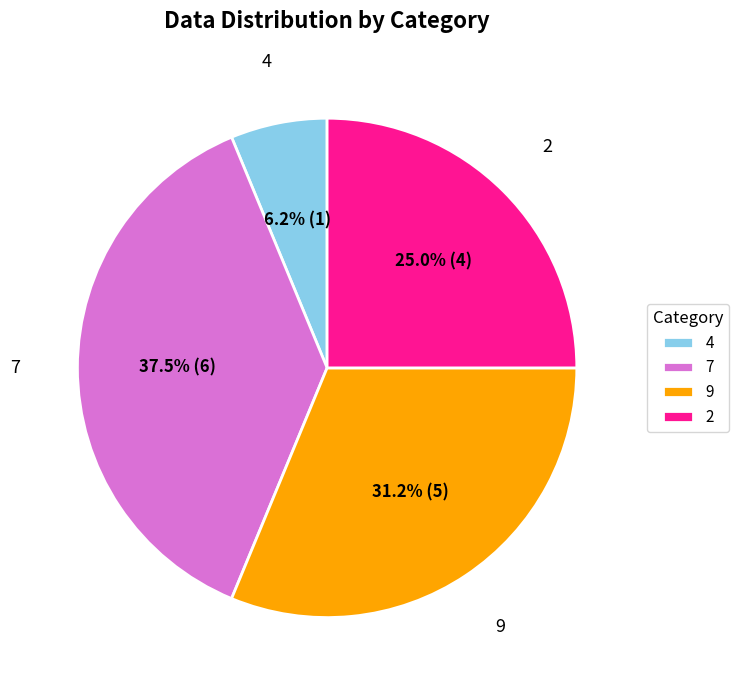

What is the largest slice in the pie chart?

7